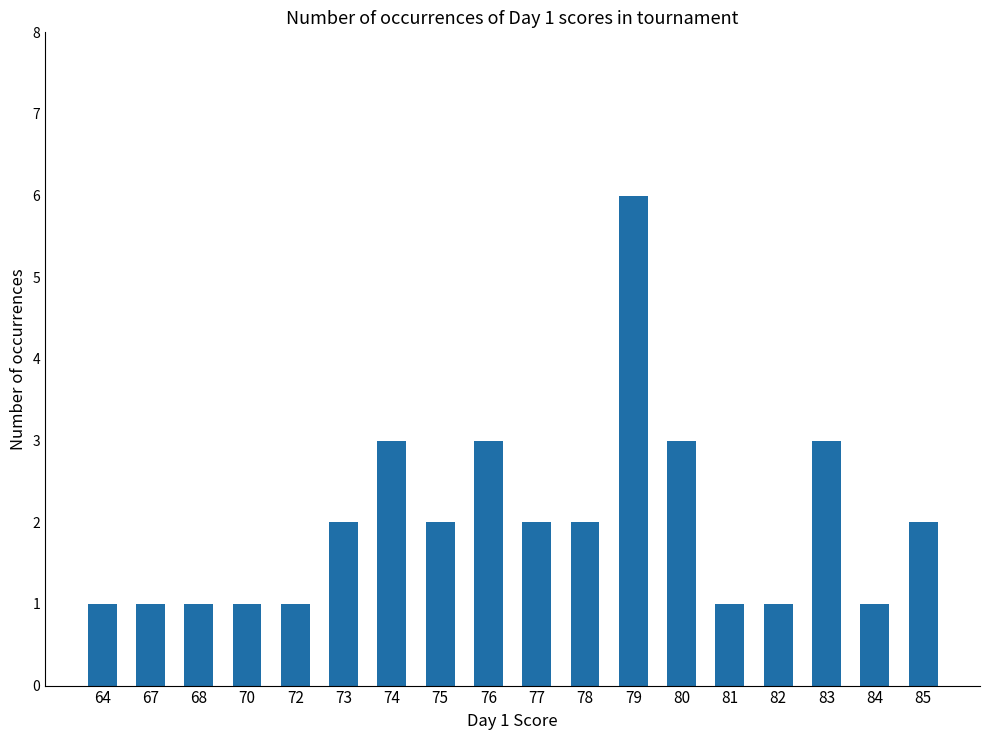

Are the bars grouped side by side (vs. stacked)?

No